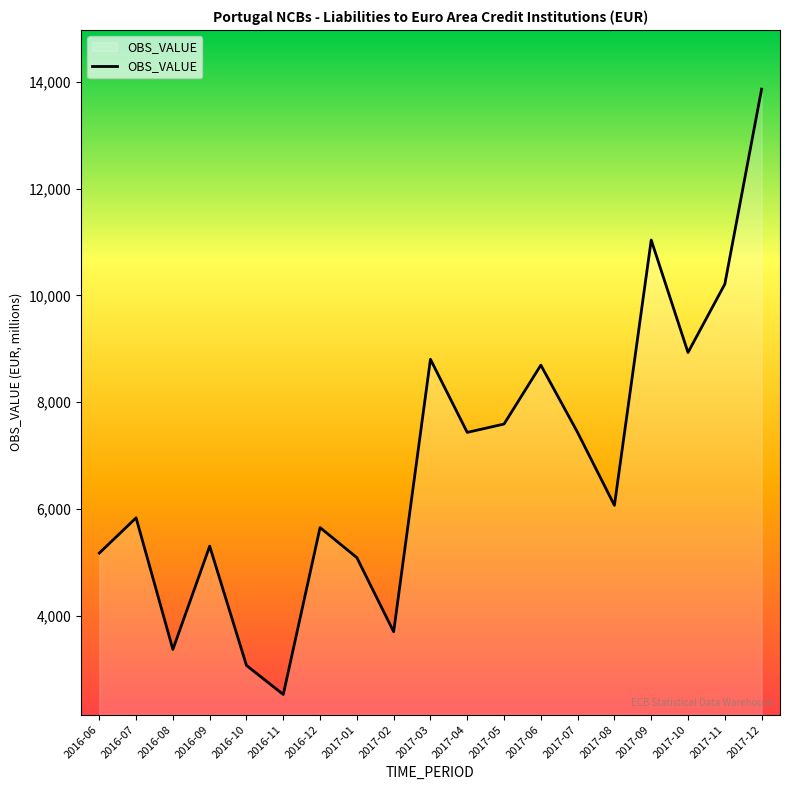

Does the chart display data point markers on the line(s)?

No